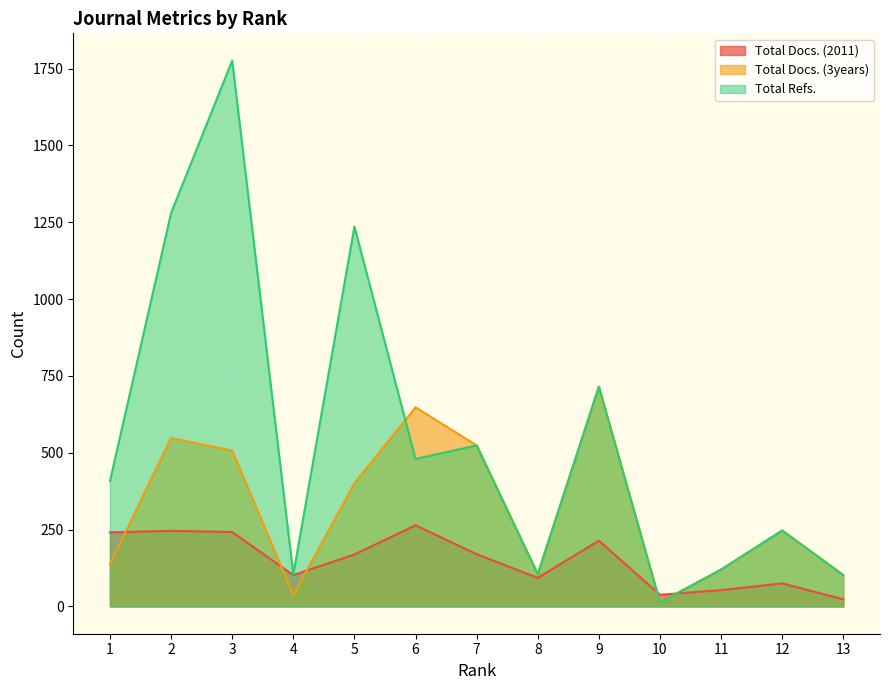

How many interior local valleys does the Total Docs. (2011) series have?

3